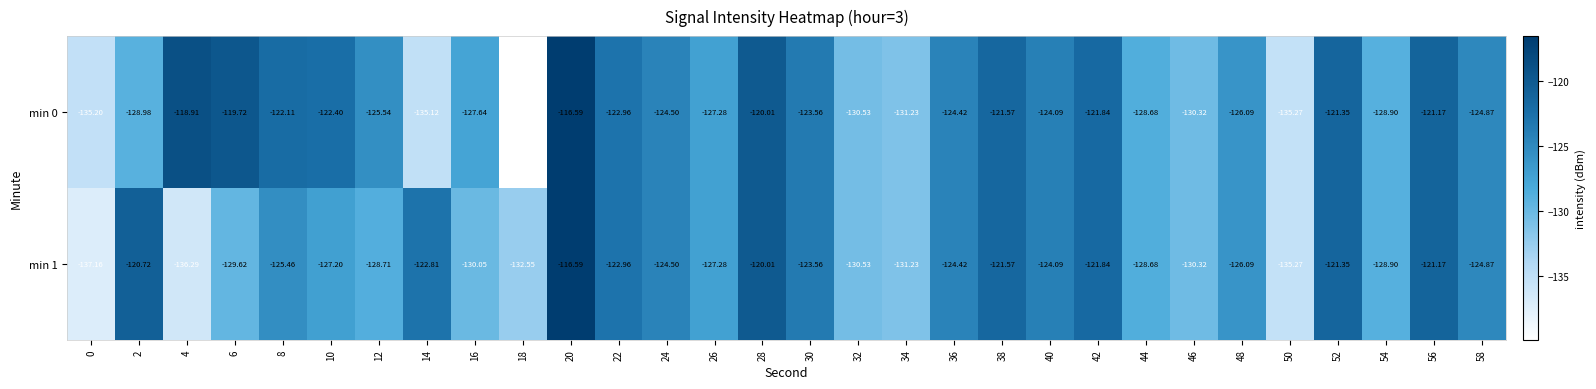

Is the value of min 0 at 46 greater than the value of min 1 at 14?

No